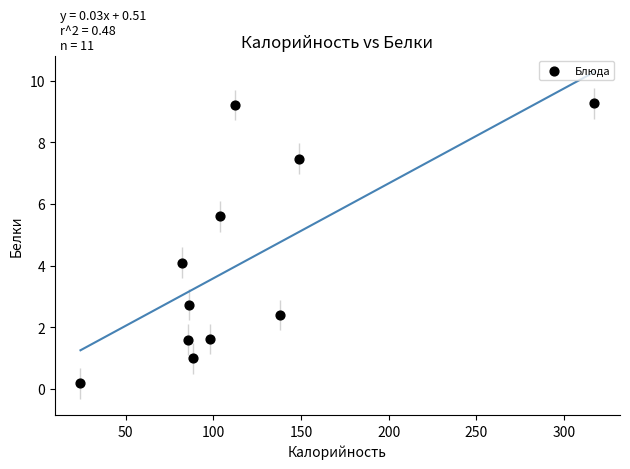

What is the average X value?

116.8